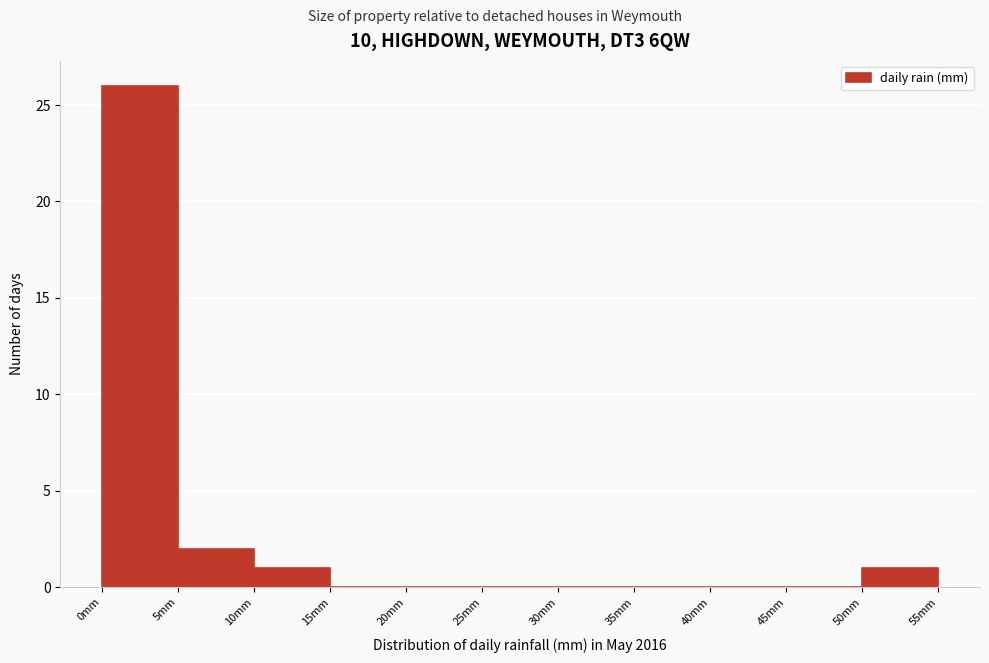

How tall is the bar that spans 5 to 10 on the x-axis? The values are not printed on the chart, so give them approximately, as read against the axis.

2